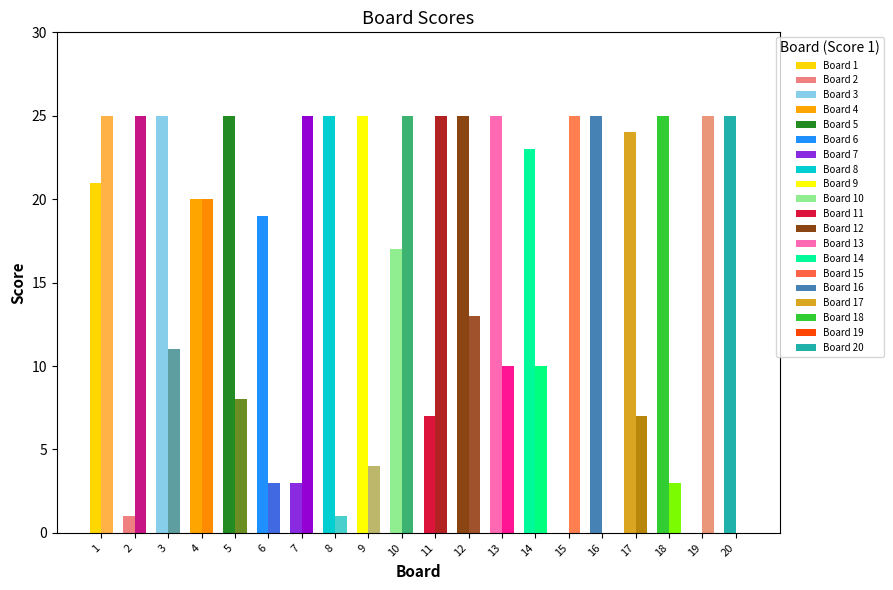

What is the value of the Score 1 bar at the 2nd from the left?

1